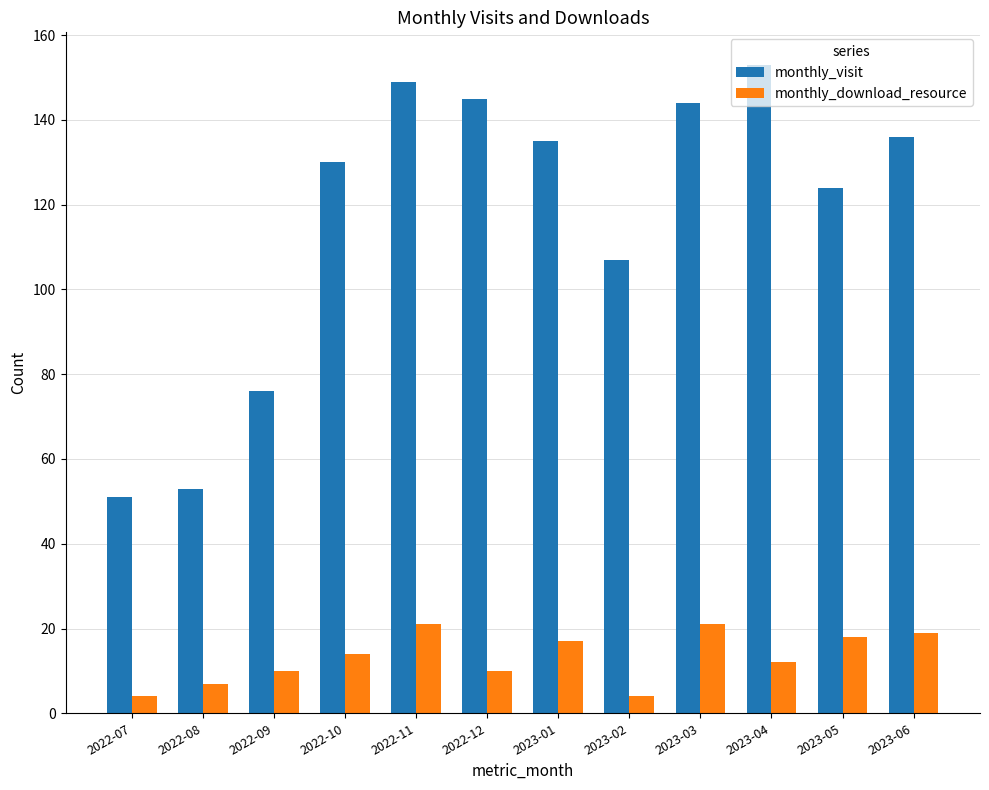

The monthly_visit series shows 20 at 2022-09. True or false?

False